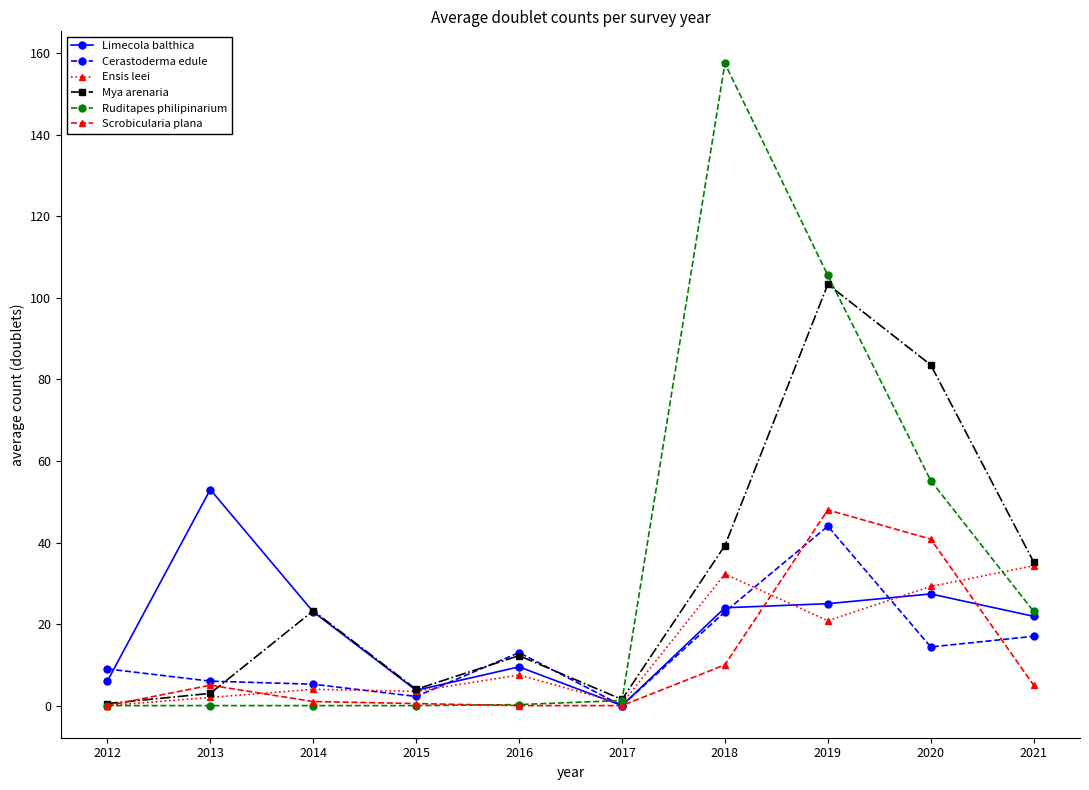

Which series has the widest spread of values?

Ruditapes philipinarium